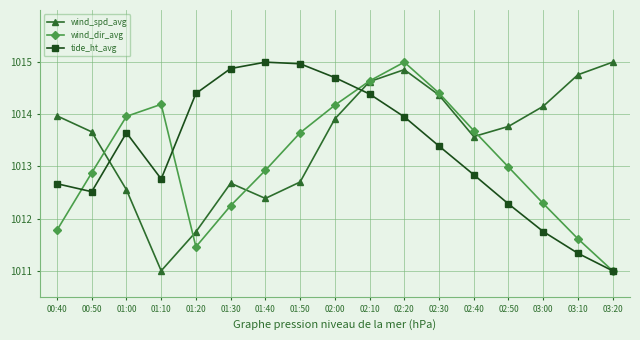

Is the value of wind_dir_avg at 02:20 greater than the value of wind_spd_avg at 01:00?

Yes